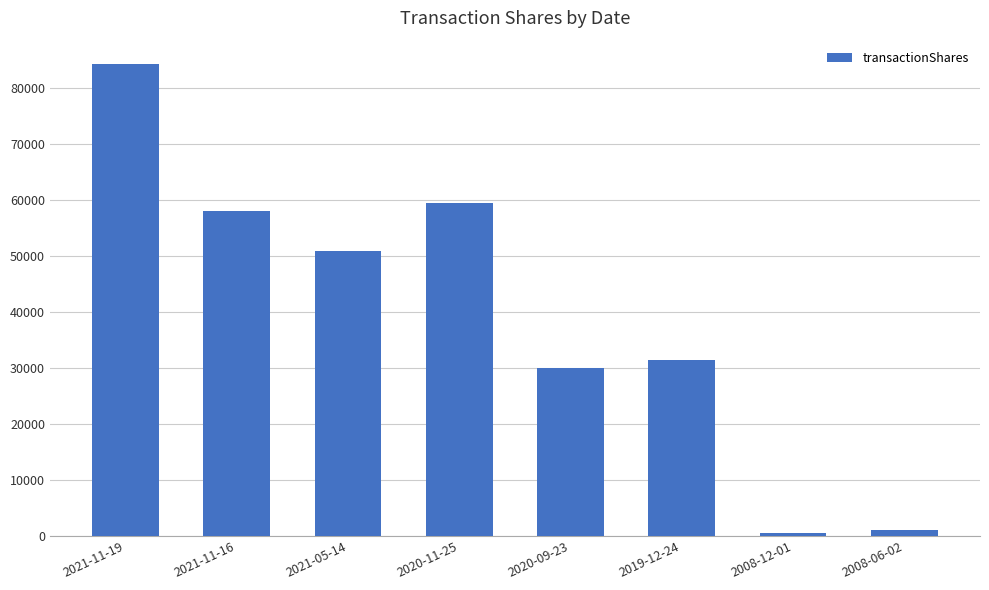

Is it true that the value at 2019-12-24 is 41326?

False